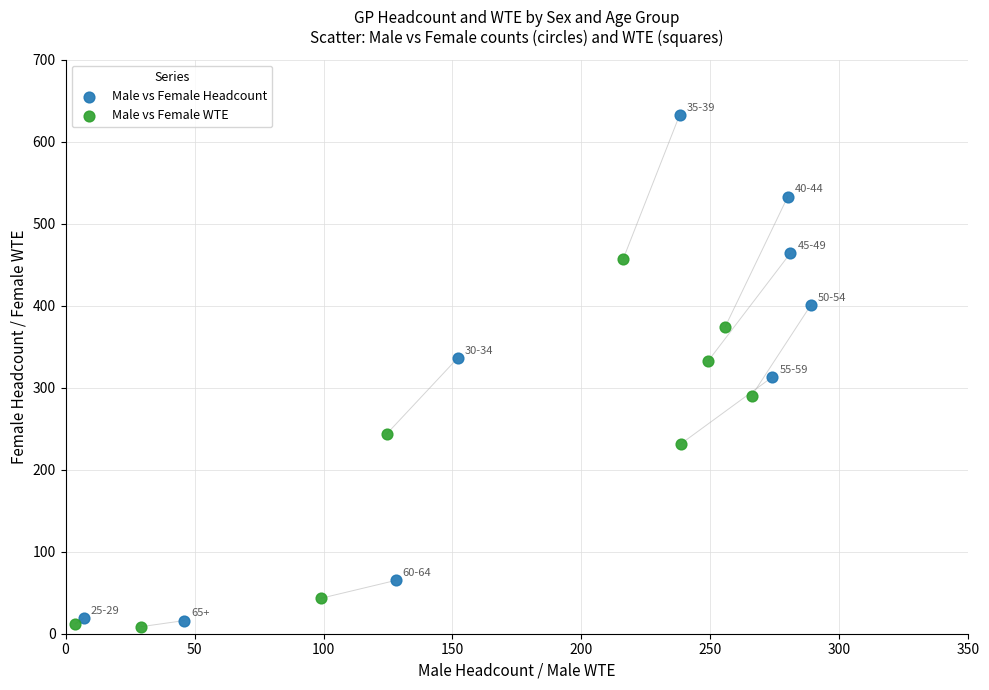

Which series has the largest Y range (max minus min)?

Male vs Female Headcount